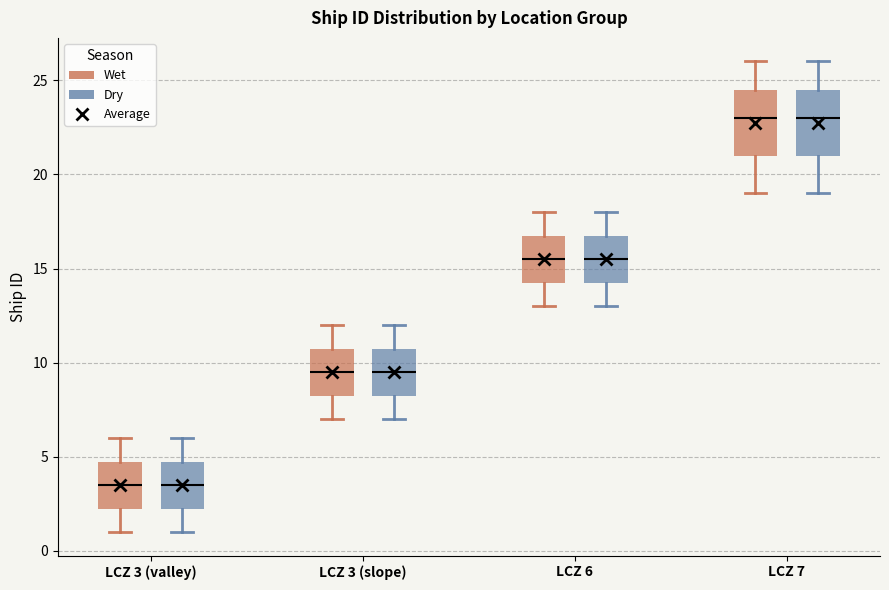

Reading left to right, read every box against the y-axis: the position of its median line, the range the box covers, and the ends of its whiskers. The values are not printed on the chart, so give them approximately, as read against the axis.

LCZ 3 (valley) (Wet): median 3.5, box 2.5 to 5.0, whiskers 1.0 to 6.0
LCZ 3 (valley) (Dry): median 3.5, box 2.5 to 5.0, whiskers 1.0 to 6.0
LCZ 3 (slope) (Wet): median 9.5, box 8.5 to 11.0, whiskers 7.0 to 12.0
LCZ 3 (slope) (Dry): median 9.5, box 8.5 to 11.0, whiskers 7.0 to 12.0
LCZ 6 (Wet): median 15.5, box 14.5 to 17.0, whiskers 13.0 to 18.0
LCZ 6 (Dry): median 15.5, box 14.5 to 17.0, whiskers 13.0 to 18.0
LCZ 7 (Wet): median 23.0, box 21.0 to 24.5, whiskers 19.0 to 26.0
LCZ 7 (Dry): median 23.0, box 21.0 to 24.5, whiskers 19.0 to 26.0